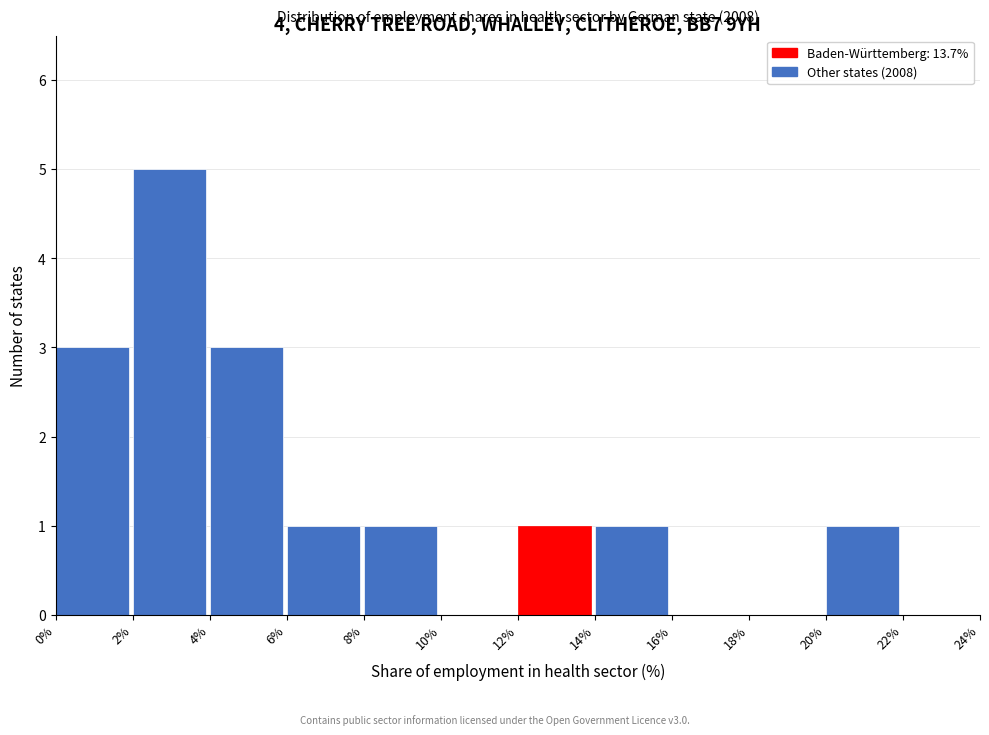

Over which range of the x-axis is the bar tallest?

2% to 4%